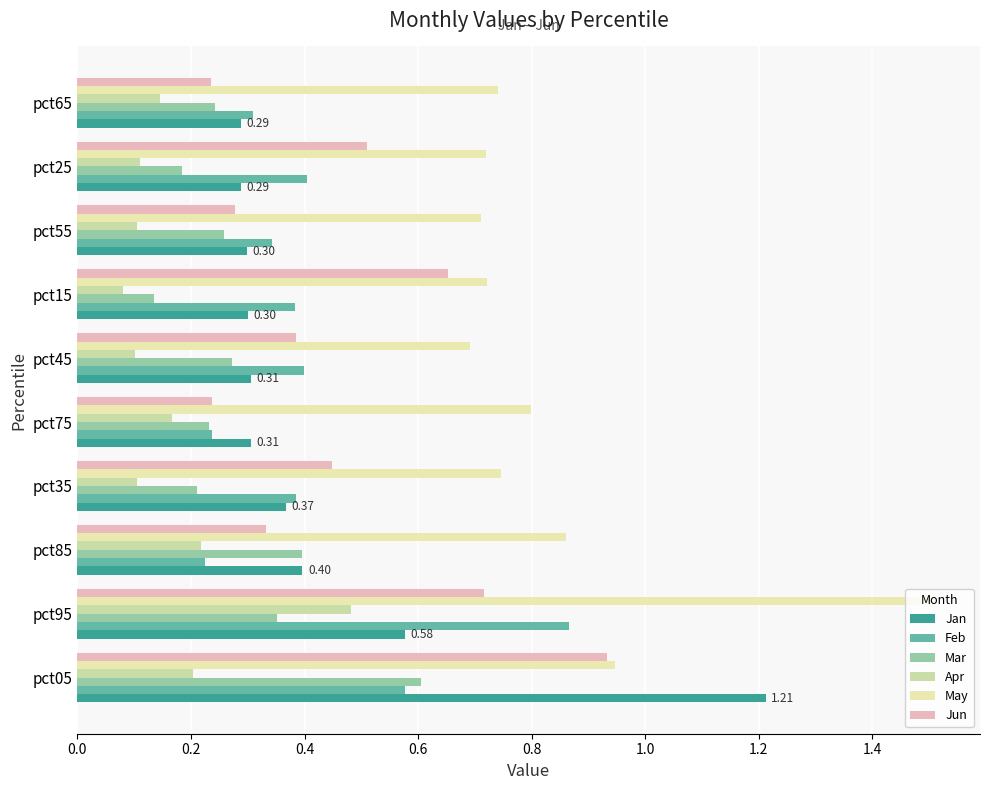

List the series in order of their peak value, highest first.

May, Jan, Jun, Feb, Mar, Apr